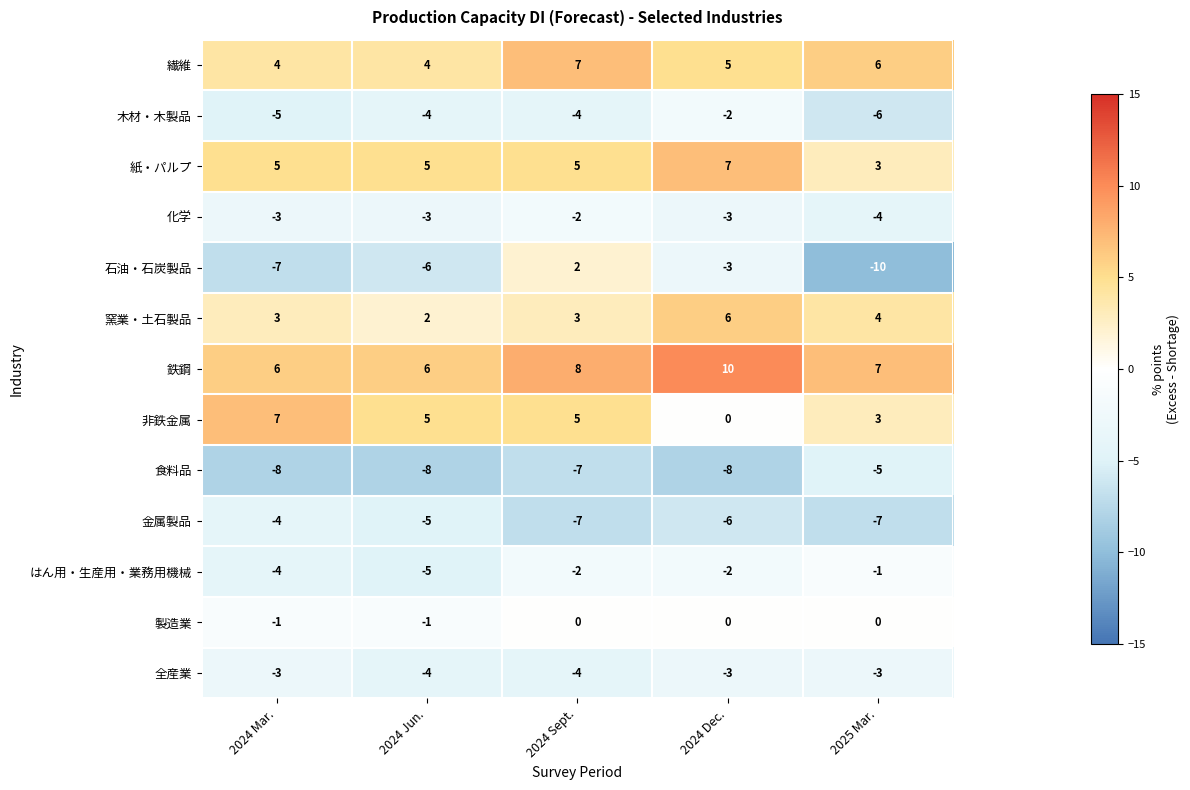

Is the value of はん用・生産用・業務用機械 at 2024 Jun. greater than the value of 木材・木製品 at 2024 Sept.?

No